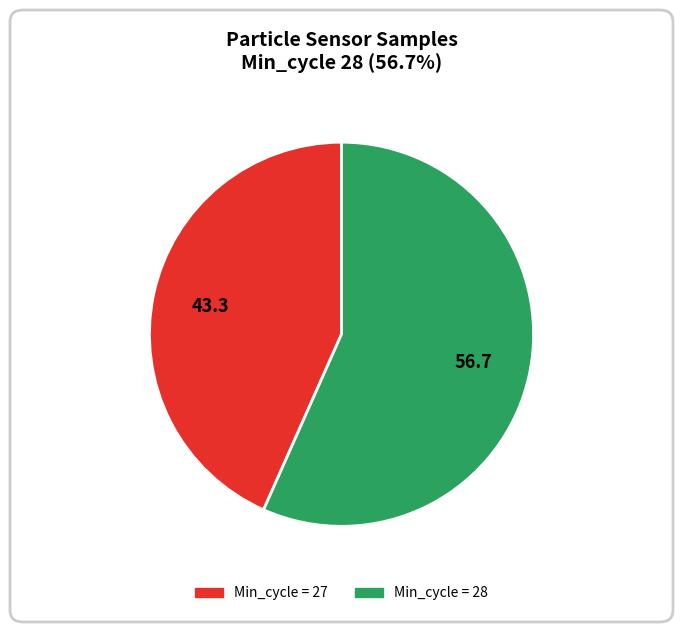

How many segments does this pie chart have?

2